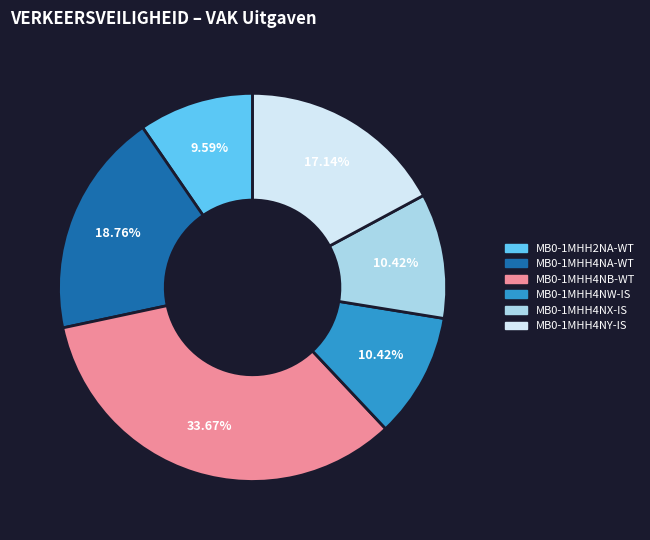

How many segments does this pie chart have?

6